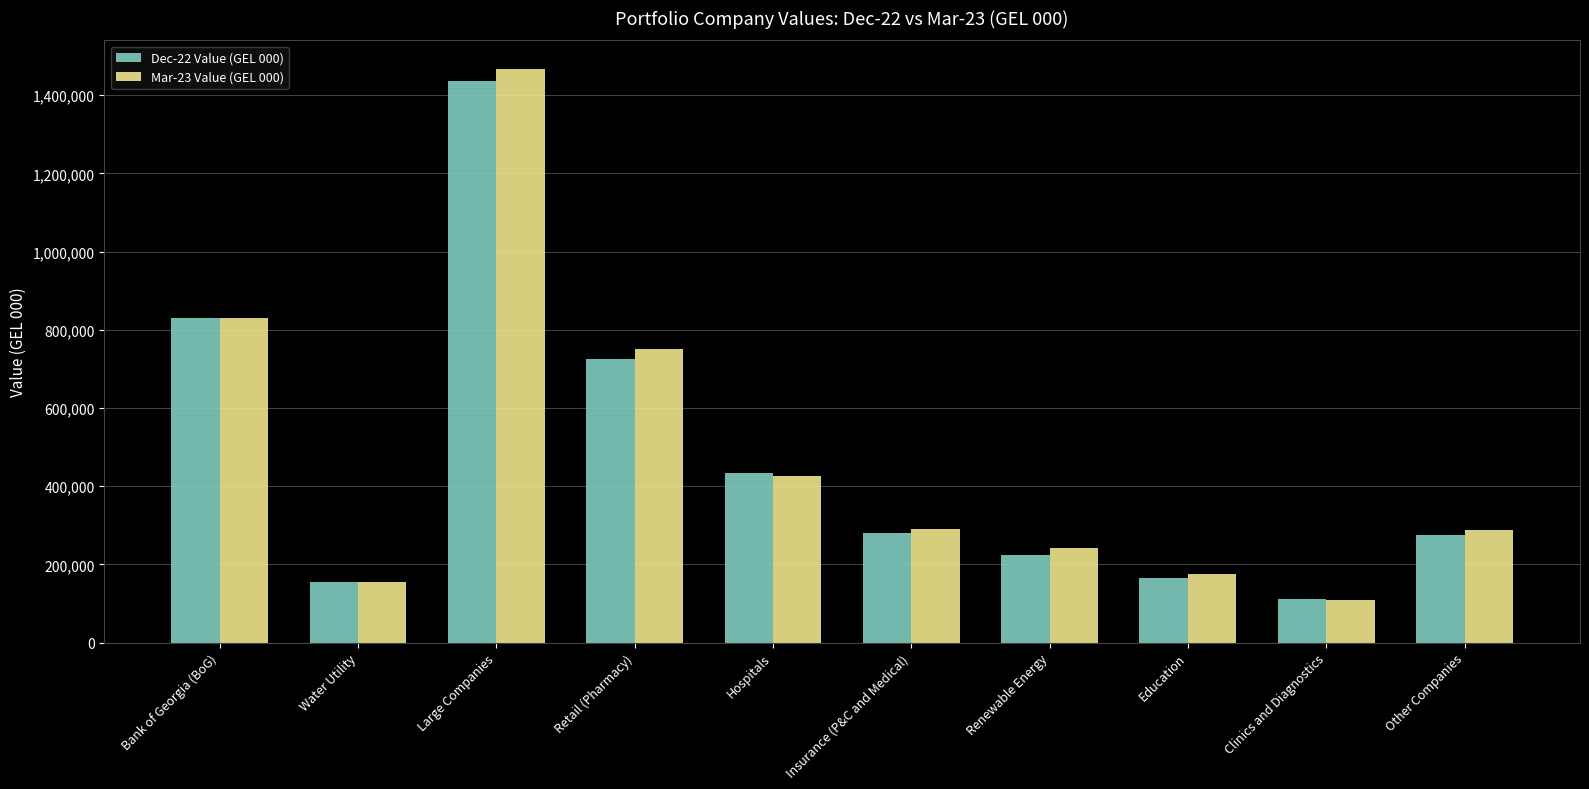

What is the spread (max minus min) of values at Bank of Georgia (BoG)?

386